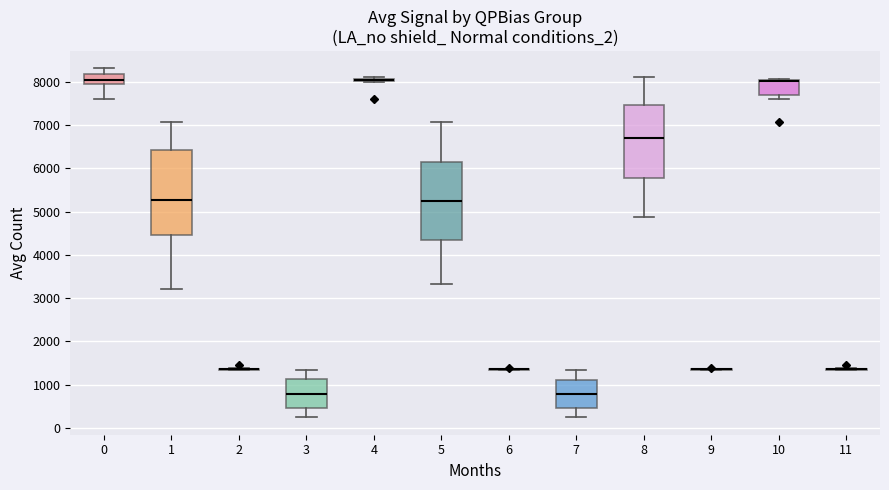

Which box is the tallest, from its lower edge to its upper edge?

1